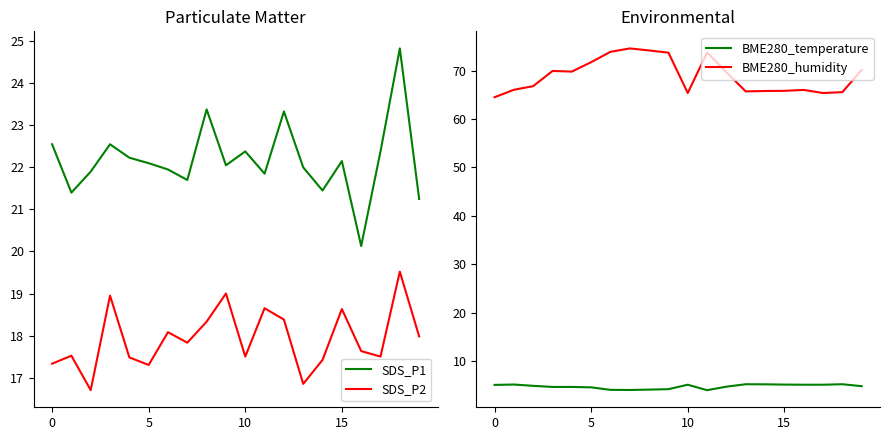

Reading left to right, transcribe all the data shown in this chart.

SDS_P1: 22.6	21.4	21.9	22.6	22.2	22.1	21.9	21.7	23.4	22.1	22.4	21.9	23.3	22.0	21.4	22.1	20.1	22.4	24.8	21.2
SDS_P2: 17.3	17.5	16.7	18.9	17.5	17.3	18.1	17.8	18.3	19.0	17.5	18.6	18.4	16.9	17.4	18.6	17.6	17.5	19.5	18.0
BME280_temperature: 5.0	5.1	4.8	4.6	4.6	4.5	4.0	4.0	4.1	4.2	5.1	4.0	4.7	5.2	5.2	5.1	5.1	5.1	5.2	4.8
BME280_humidity: 64.5	66.0	66.8	69.9	69.8	71.8	73.9	74.6	74.2	73.7	65.4	73.8	69.7	65.7	65.8	65.8	66.0	65.4	65.6	70.1